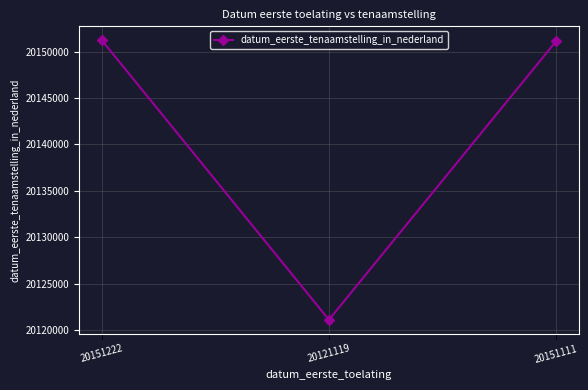

What position from the left is 20151111?

3